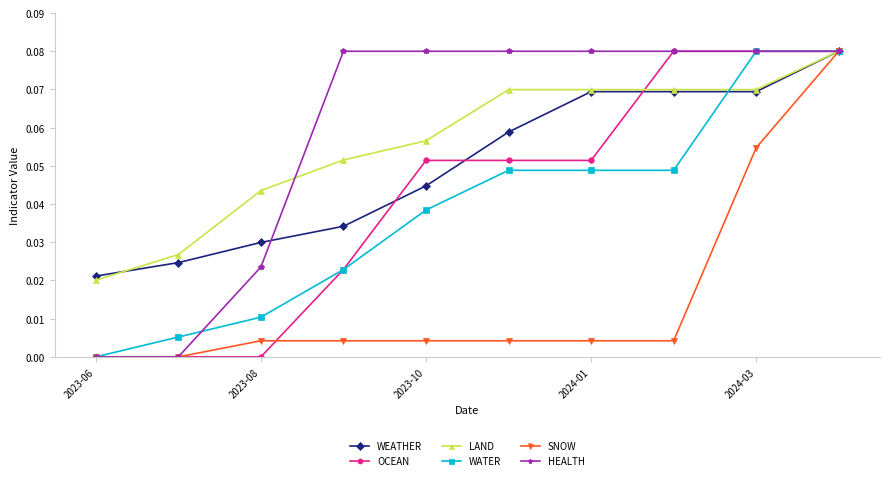

True or false: LAND has more than 2 points higher than both neighbors.

False